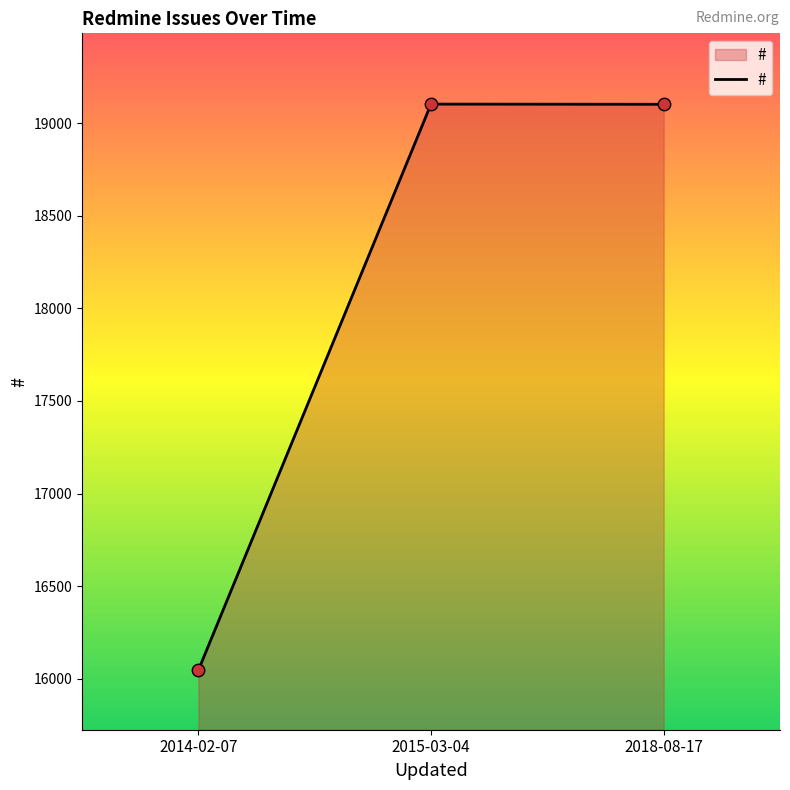

Approximately how many times larger is the value at 2015-03-04 compared to 2014-02-07?

1.2